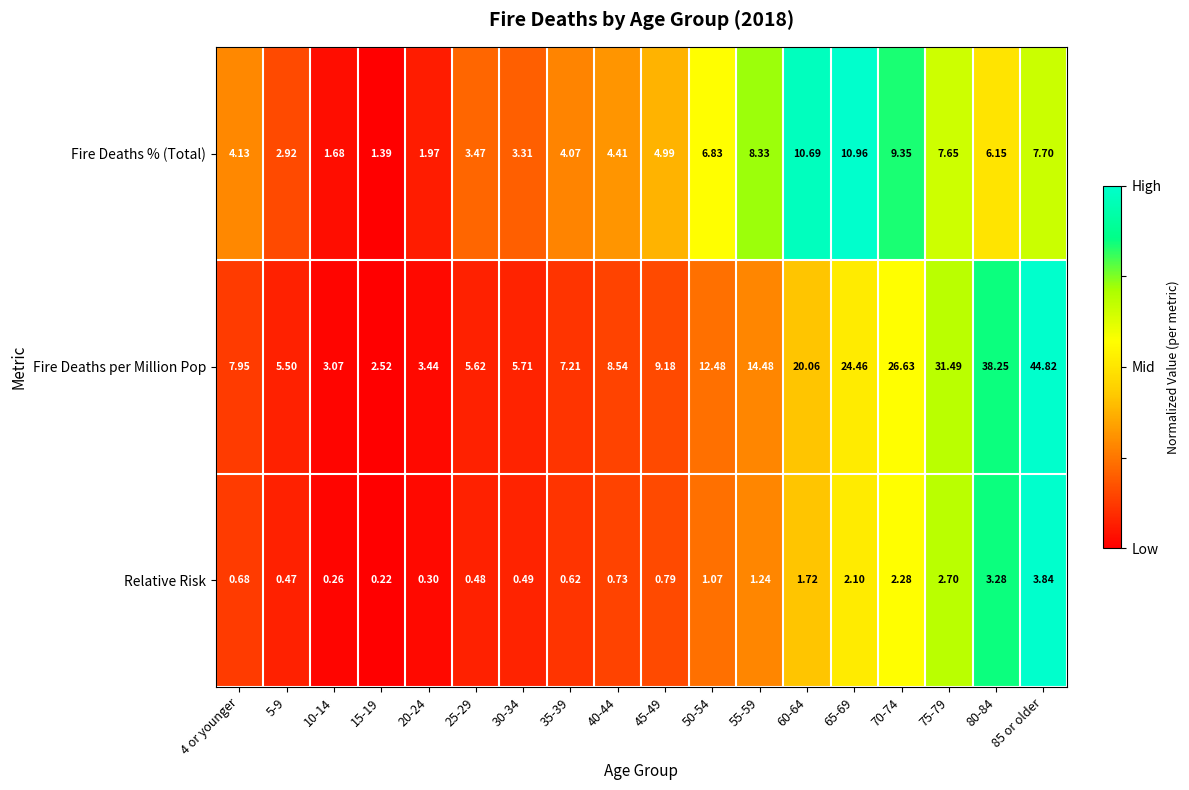

Which series has the largest range (max minus min)?

Fire Deaths per Million Pop